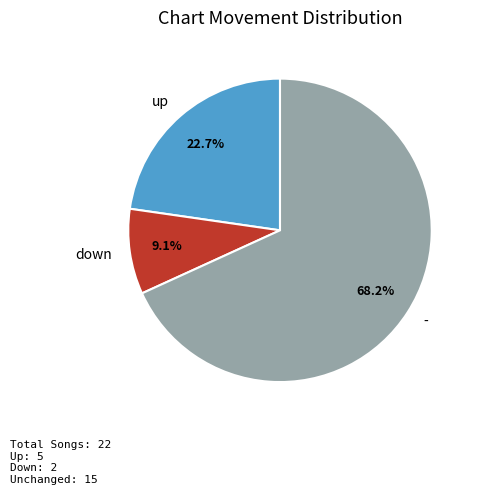

How many slices are in this pie chart?

3